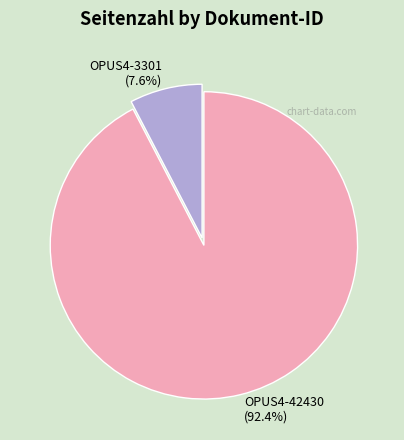

How many segments does this pie chart have?

2